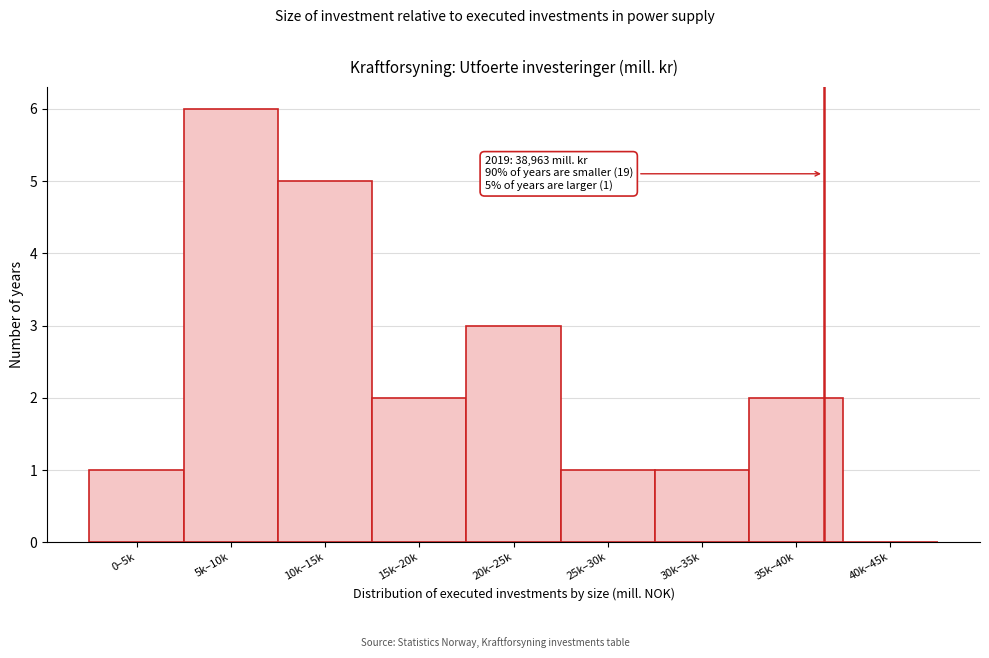

Reading left to right, extract all data points from this chart.

0–5k=1	5k–10k=6	10k–15k=5	15k–20k=2	20k–25k=3	25k–30k=1	30k–35k=1	35k–40k=2	40k–45k=0